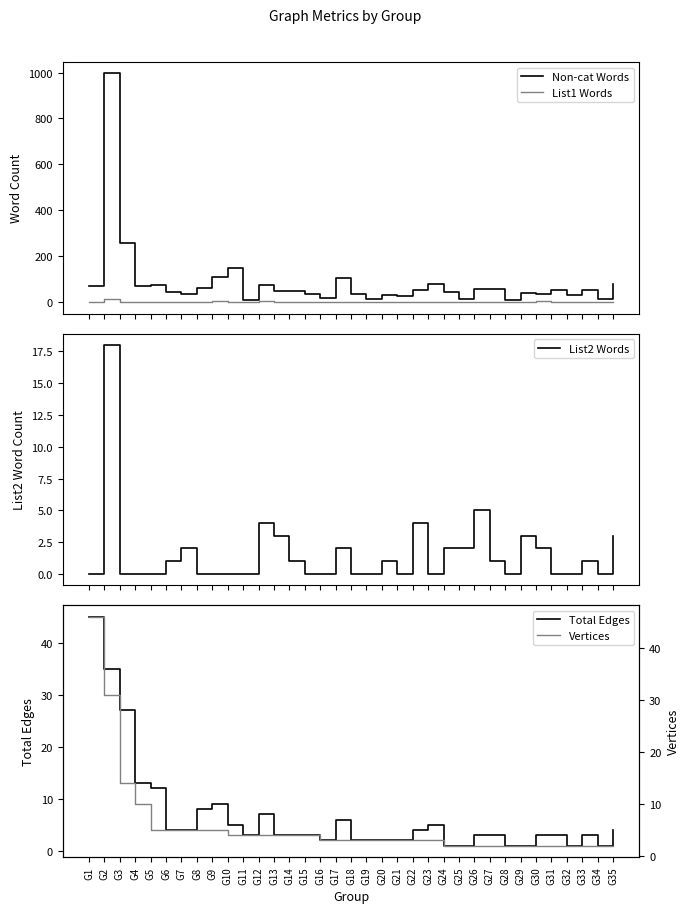

What is the approximate value of Non-cat Words at G12?

77